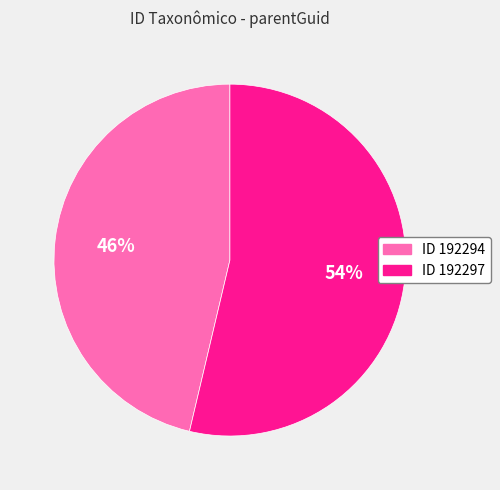

To the nearest percent, what is the average slice percentage?

50%